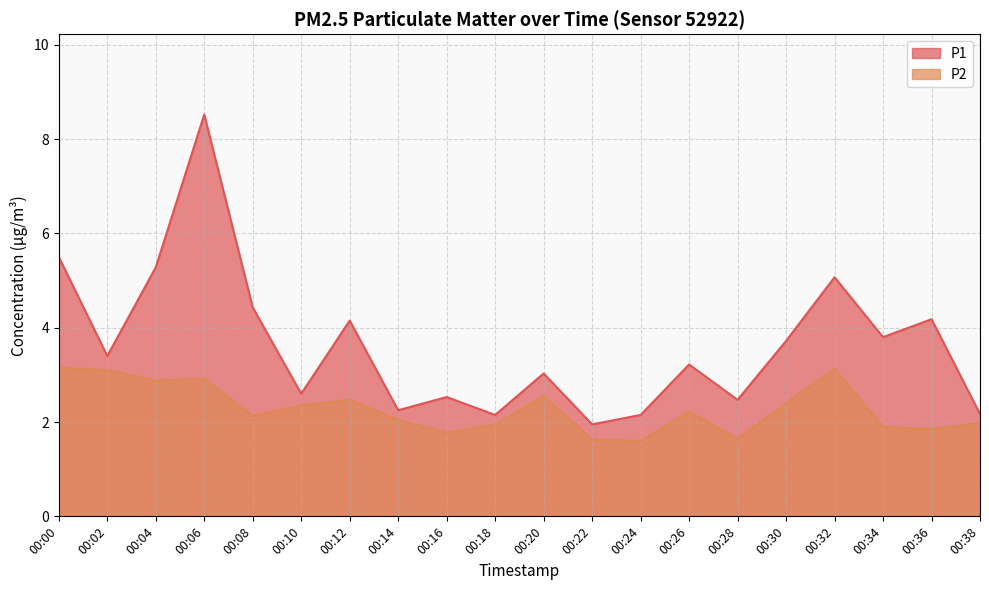

Which series has the largest total across all categories?

P1